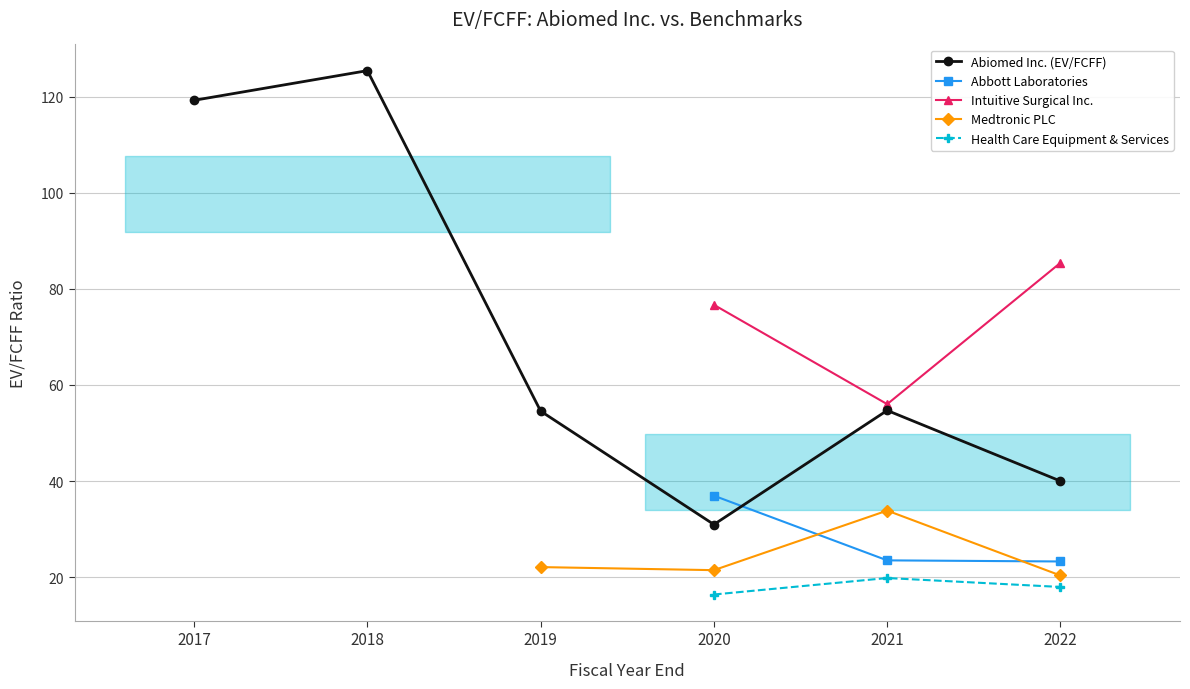

Reading left to right, extract all data points from this chart.

Abiomed Inc. (EV/FCFF): 2017-03-31=119.3	2018-03-31=125.5	2019-03-31=54.6	2020-03-31=30.9	2021-03-31=54.7	2022-03-31=40.0
Abbott Laboratories: 2017-03-31=0.0	2018-03-31=0.0	2019-03-31=0.0	2020-03-31=36.9	2021-03-31=23.5	2022-03-31=23.2
Intuitive Surgical Inc.: 2017-03-31=0.0	2018-03-31=0.0	2019-03-31=0.0	2020-03-31=76.7	2021-03-31=56.0	2022-03-31=85.5
Medtronic PLC: 2017-03-31=0.0	2018-03-31=0.0	2019-03-31=22.1	2020-03-31=21.4	2021-03-31=33.8	2022-03-31=20.3
Health Care Equipment & Services: 2017-03-31=0.0	2018-03-31=0.0	2019-03-31=0.0	2020-03-31=16.4	2021-03-31=19.8	2022-03-31=17.9